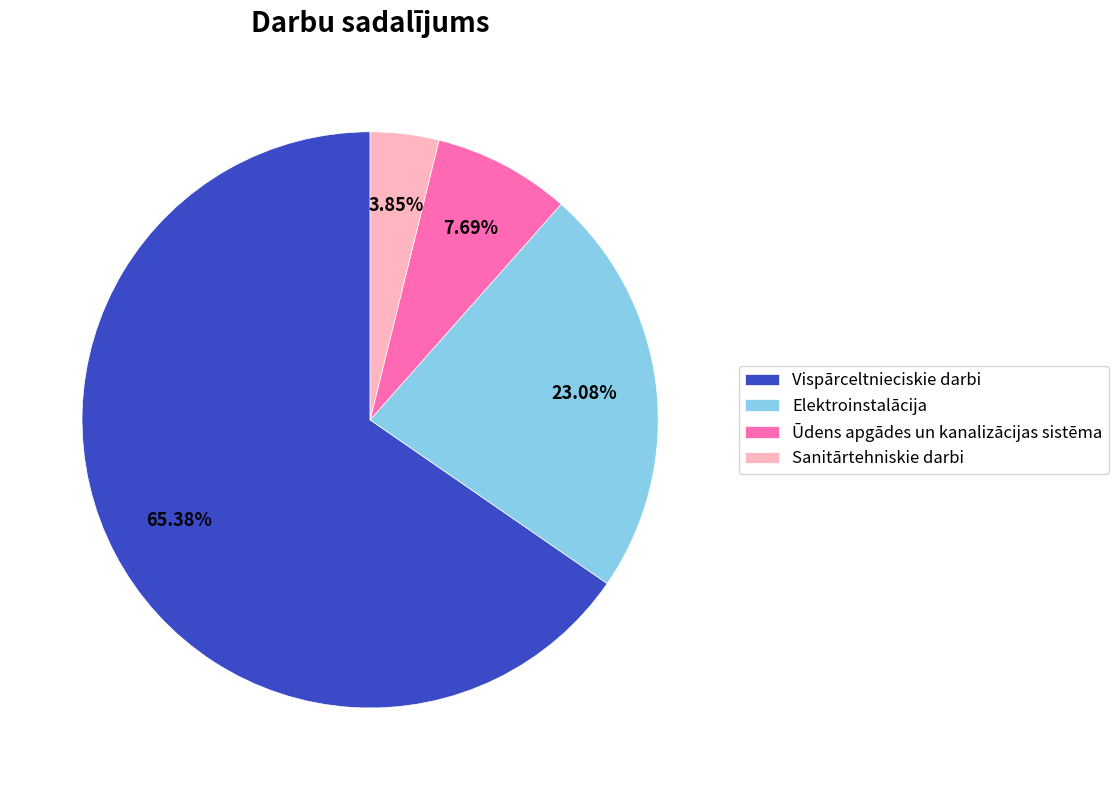

To the nearest percent, what percentage of the pie is Sanitārtehniskie darbi?

4%